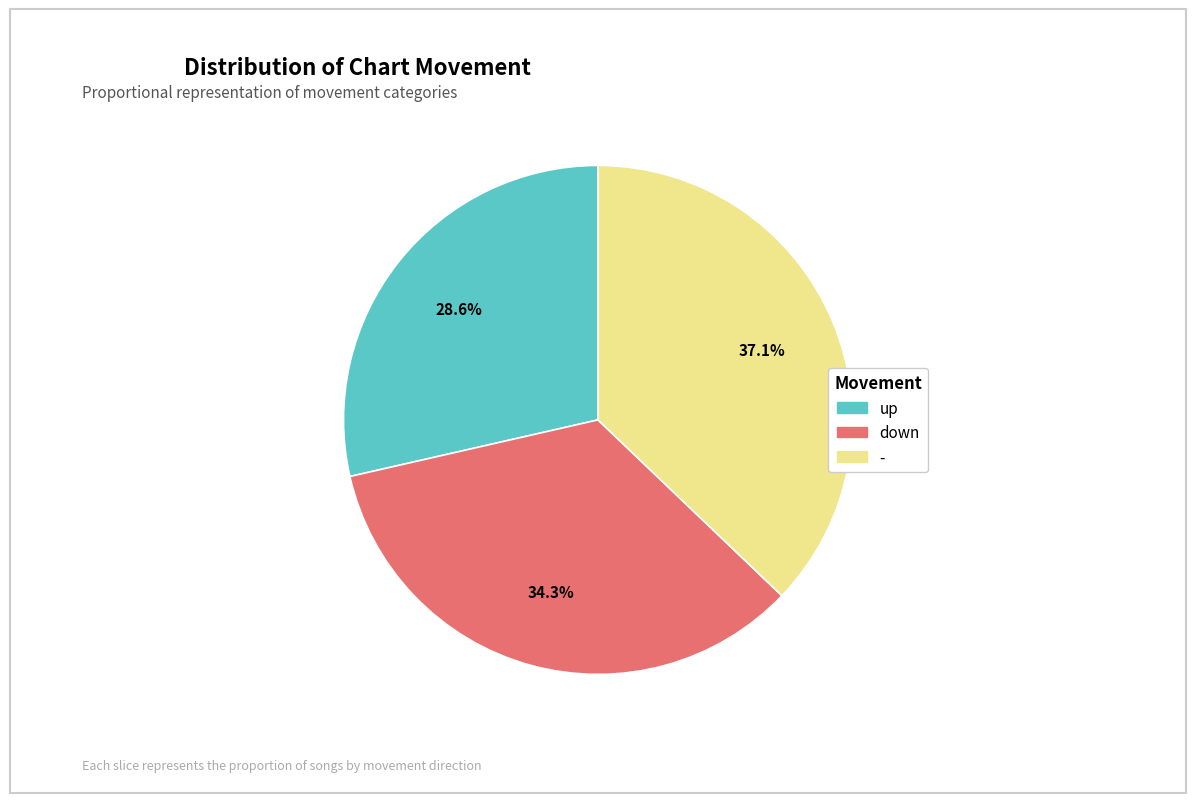

Do - and down together represent more than half of the pie?

Yes